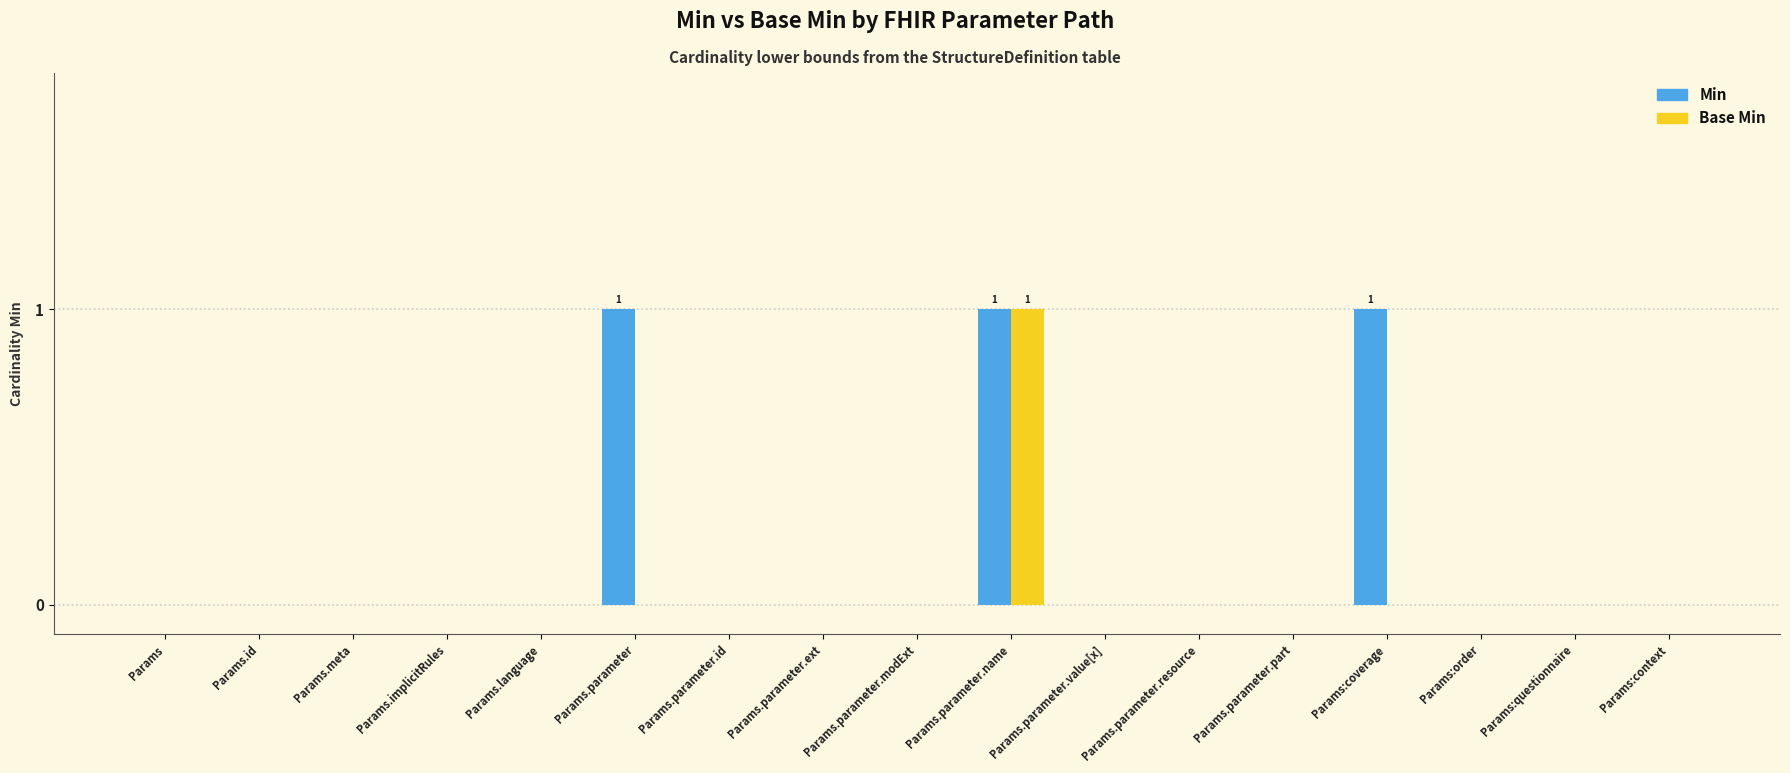

Reading left to right, transcribe all the data shown in this chart.

Min: 0	0	0	0	0	1	0	0	0	1	0	0	0	1	0	0	0
Base Min: 0	0	0	0	0	0	0	0	0	1	0	0	0	0	0	0	0